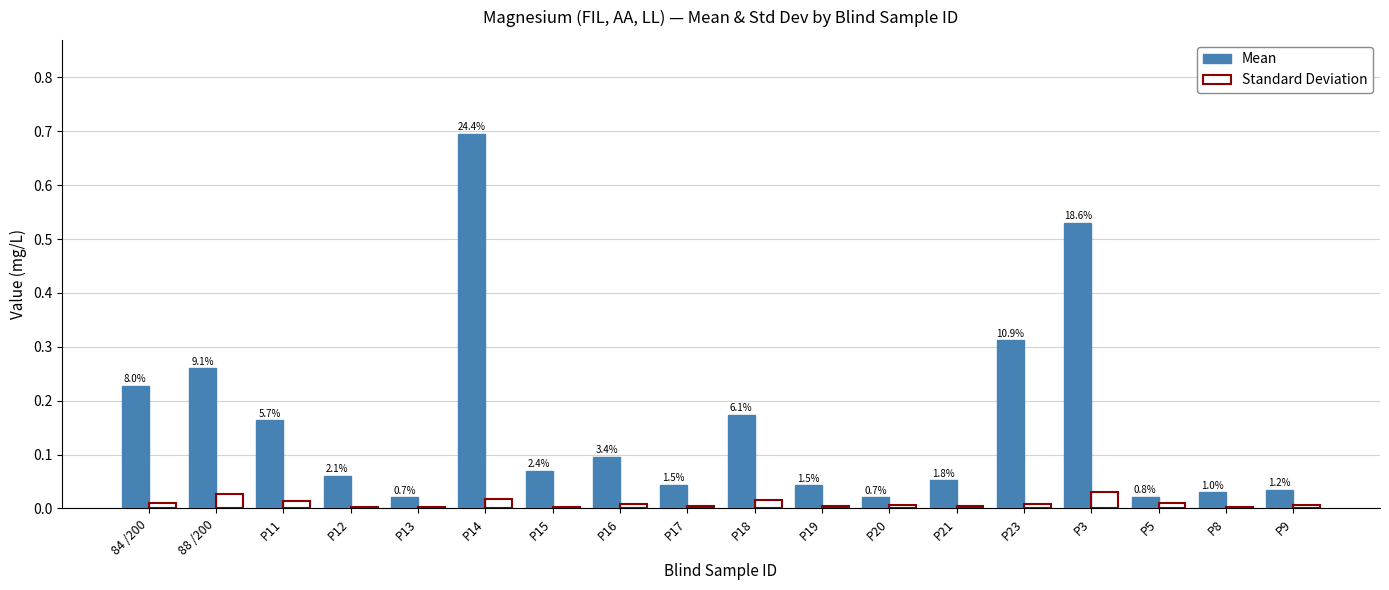

Between P8 and 88 /200, which is larger?

88 /200